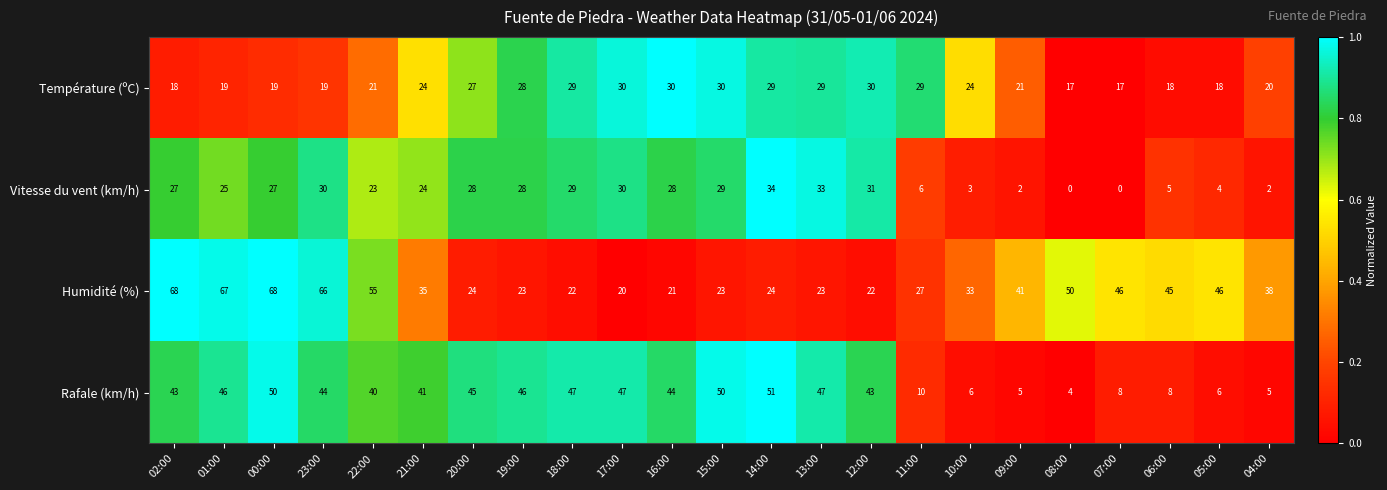

Which series changed the most between 22:00 and 04:00?

Rafale (km/h)